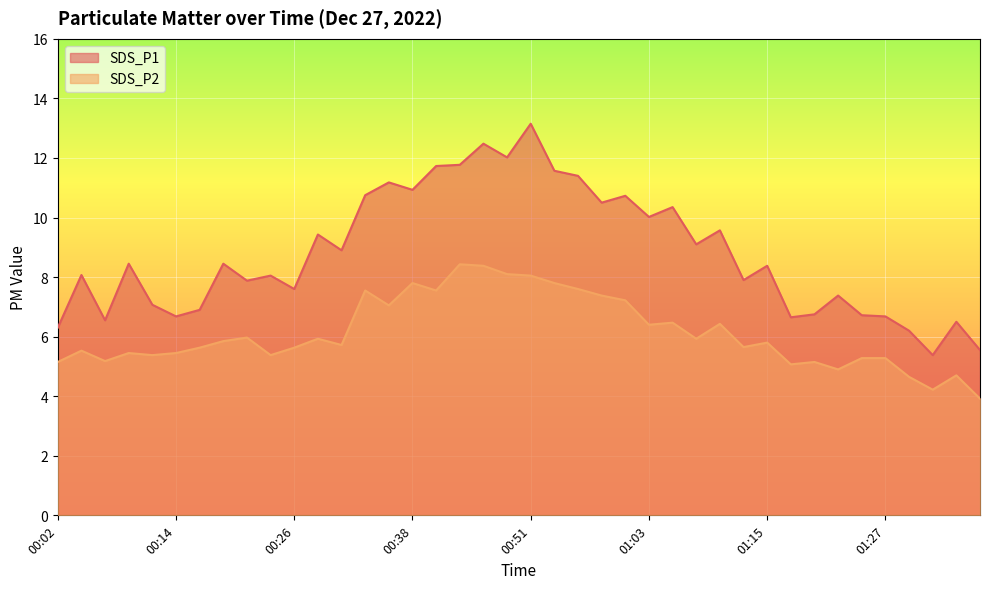

What is the difference between the SDS_P1 values at 00:21 and 00:46?

4.6